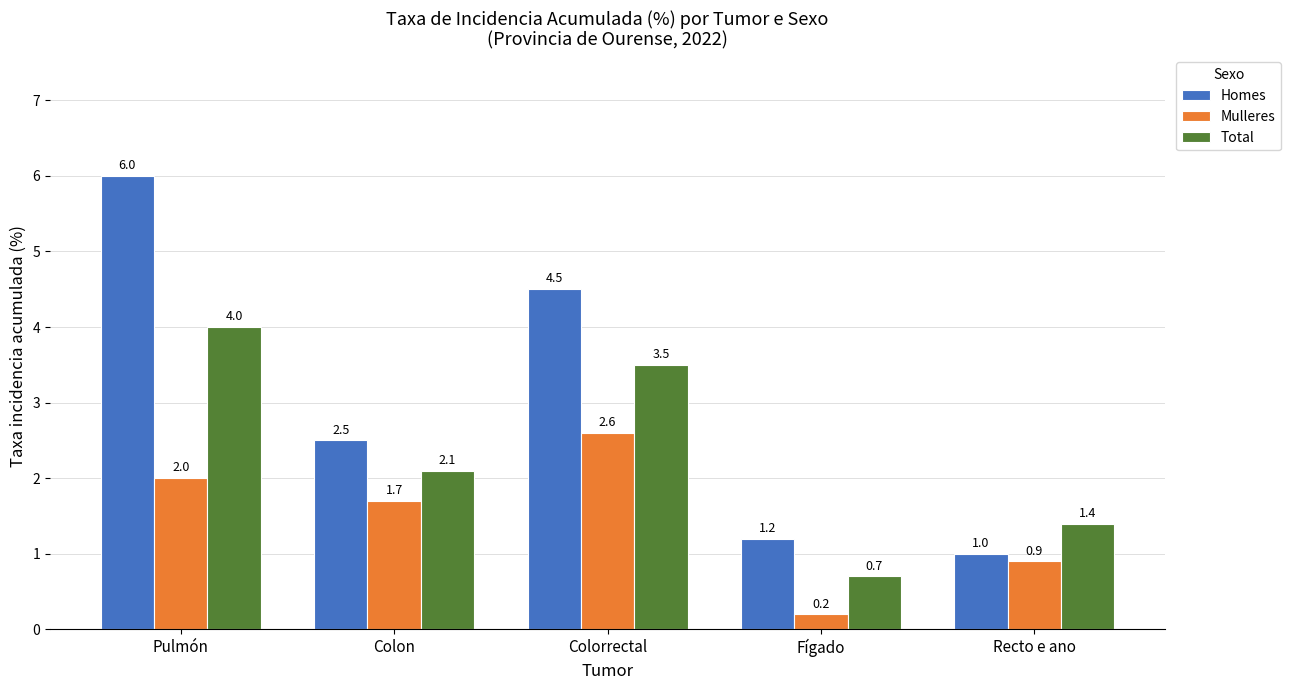

Is the value of Homes at Pulmón greater than the value of Mulleres at Recto e ano?

Yes